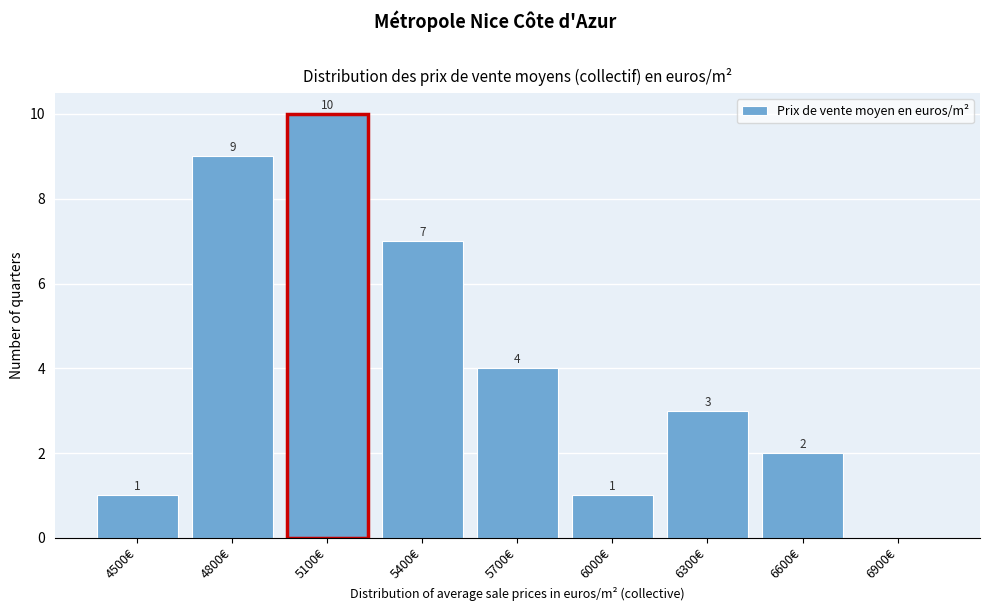

Reading left to right, list all the values displayed in this chart.

4500€=1	4800€=9	5100€=10	5400€=7	5700€=4	6000€=1	6300€=3	6600€=2	6900€=0